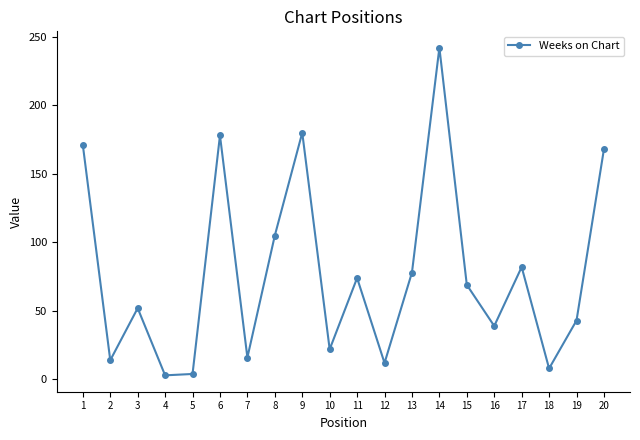

What is the value of the 1st point from the left?

171